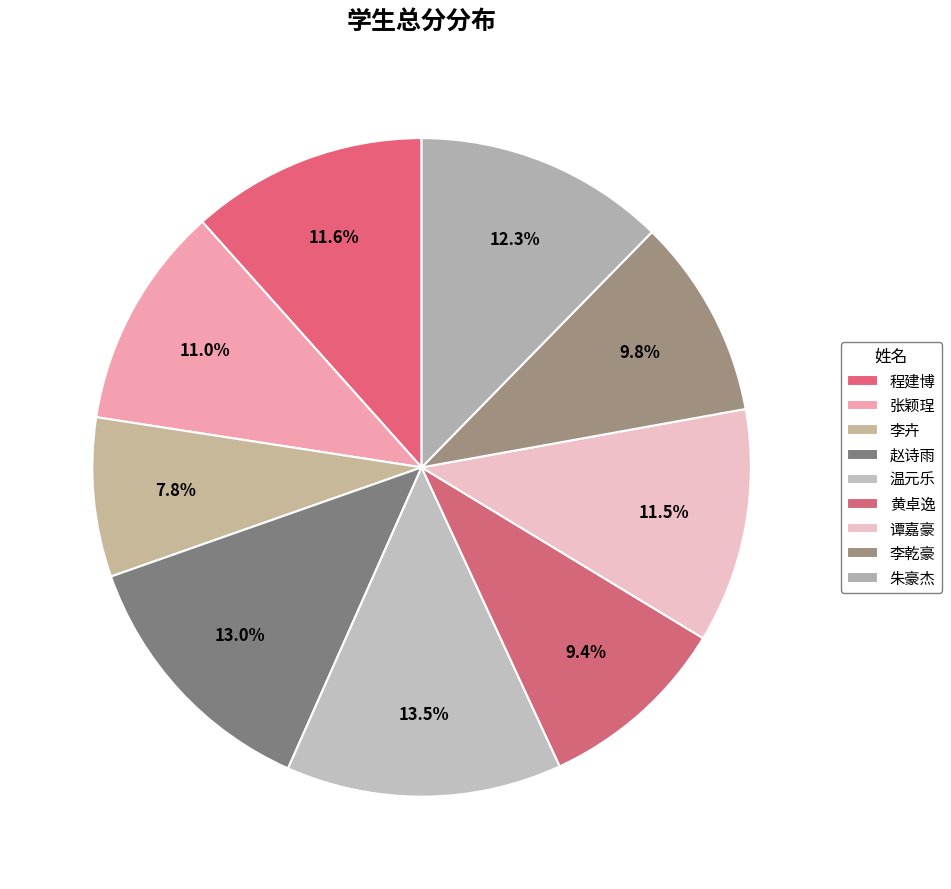

How many slices are in this pie chart?

9